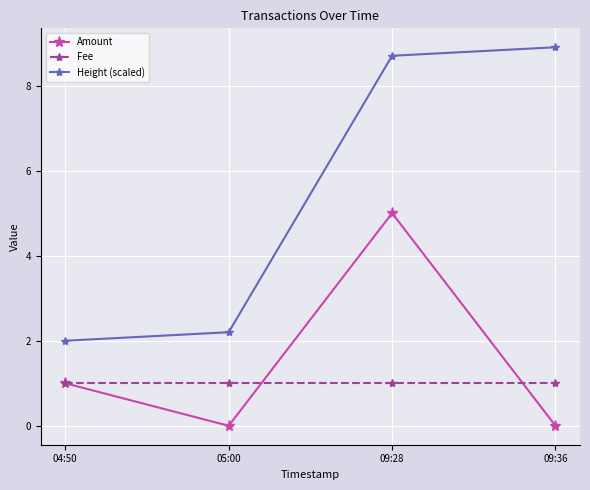

List the labels in order of Height (scaled) value, smallest first.

04:50, 05:00, 09:28, 09:36